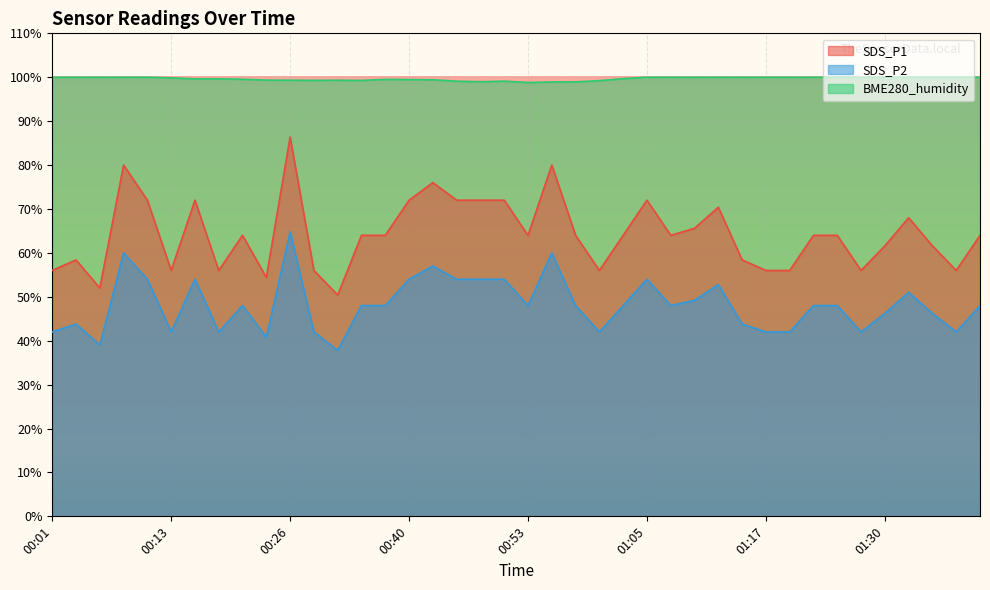

True or false: BME280_humidity has more than 1 interior local peaks.

True